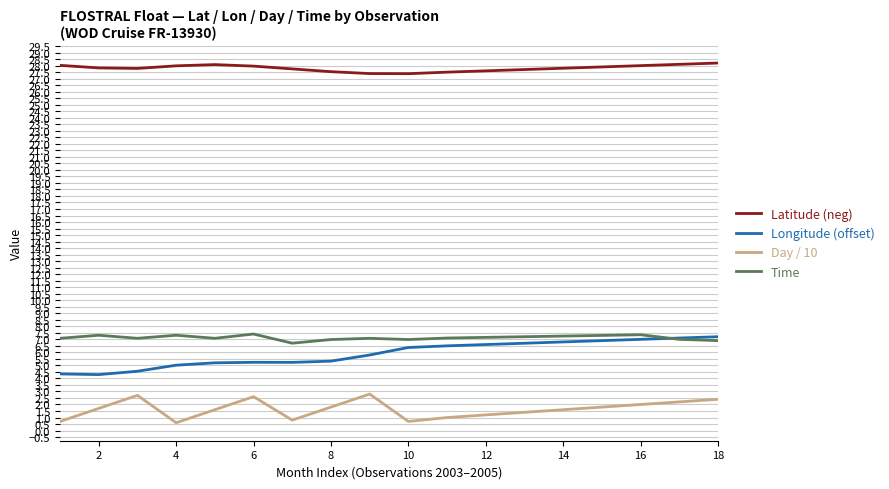

At how many categories does at least one series exceed 24?

18